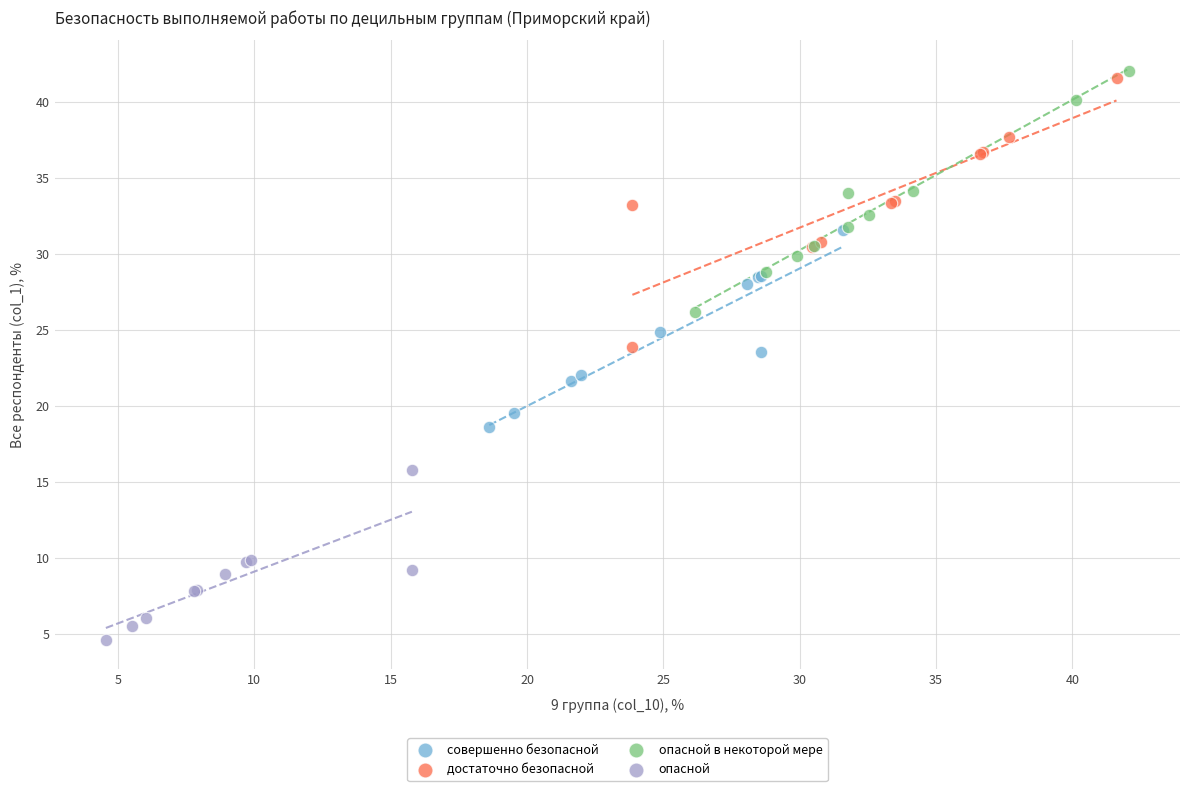

What are all the series names shown in the legend?

совершенно безопасной, достаточно безопасной, опасной в некоторой мере, опасной